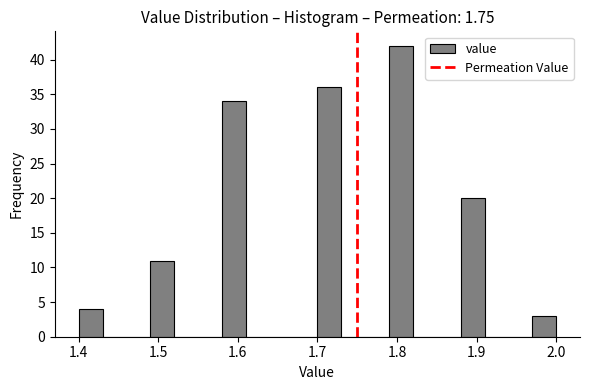

Read against the x-axis, roughly where is the centre of the tallest bar?

1.81